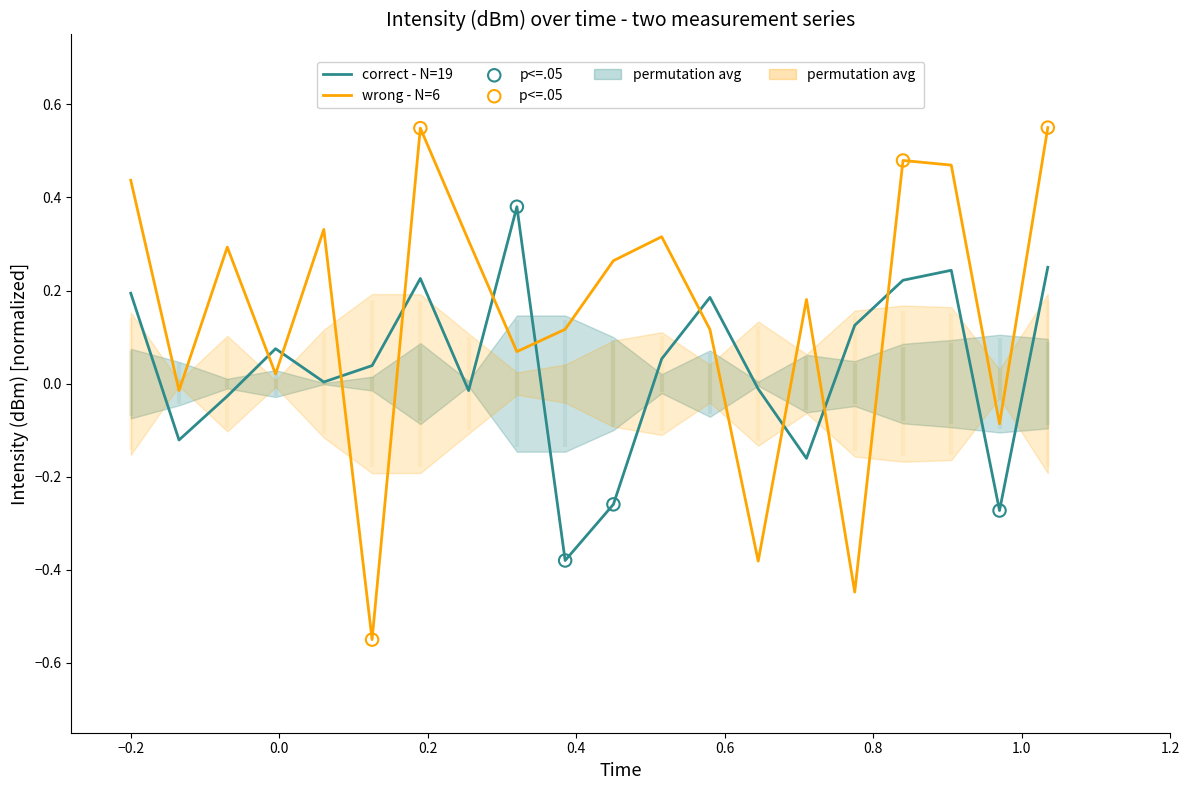

At how many categories does at least one series exceed 0?

17